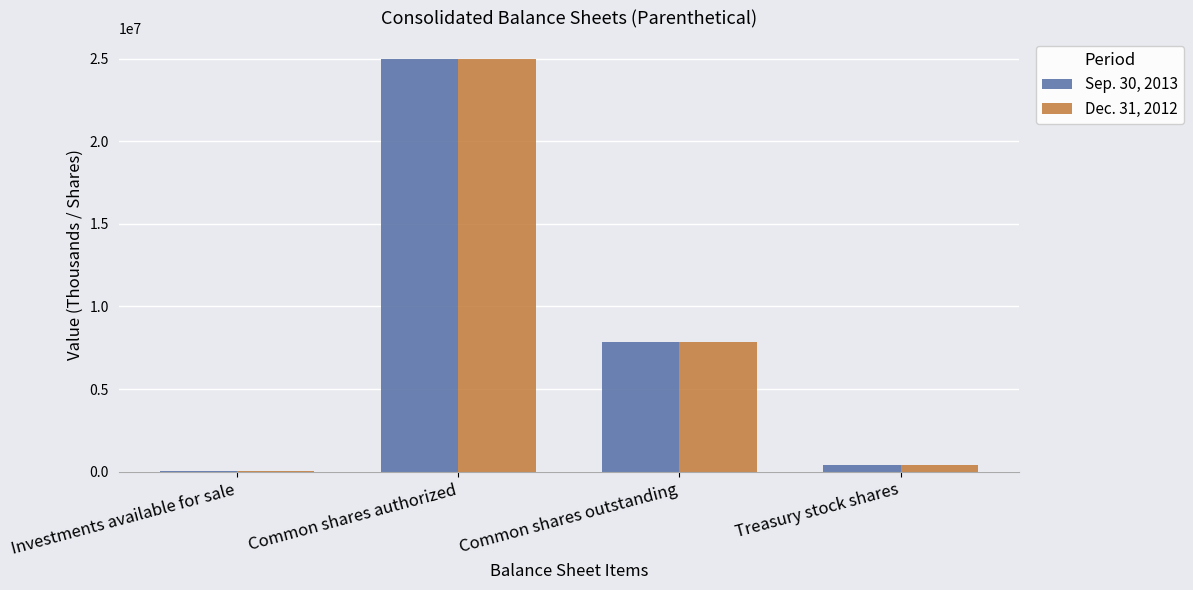

How many data points does each series have?

4